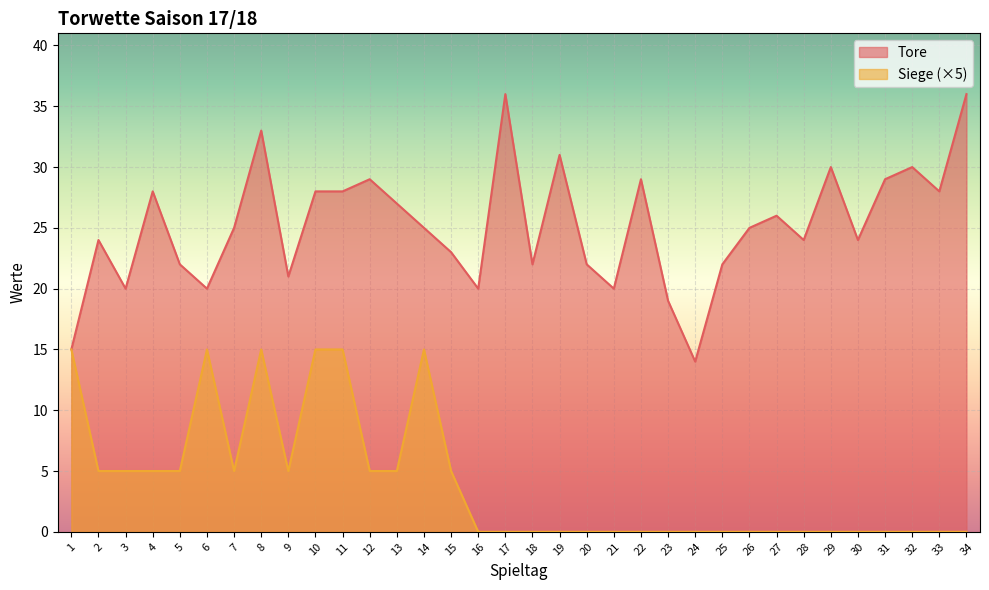

List the labels in order of Tore value, largest first.

17, 34, 8, 19, 29, 32, 12, 22, 31, 4, 10, 11, 33, 13, 27, 7, 14, 26, 2, 28, 30, 15, 5, 18, 20, 25, 9, 3, 6, 16, 21, 23, 1, 24